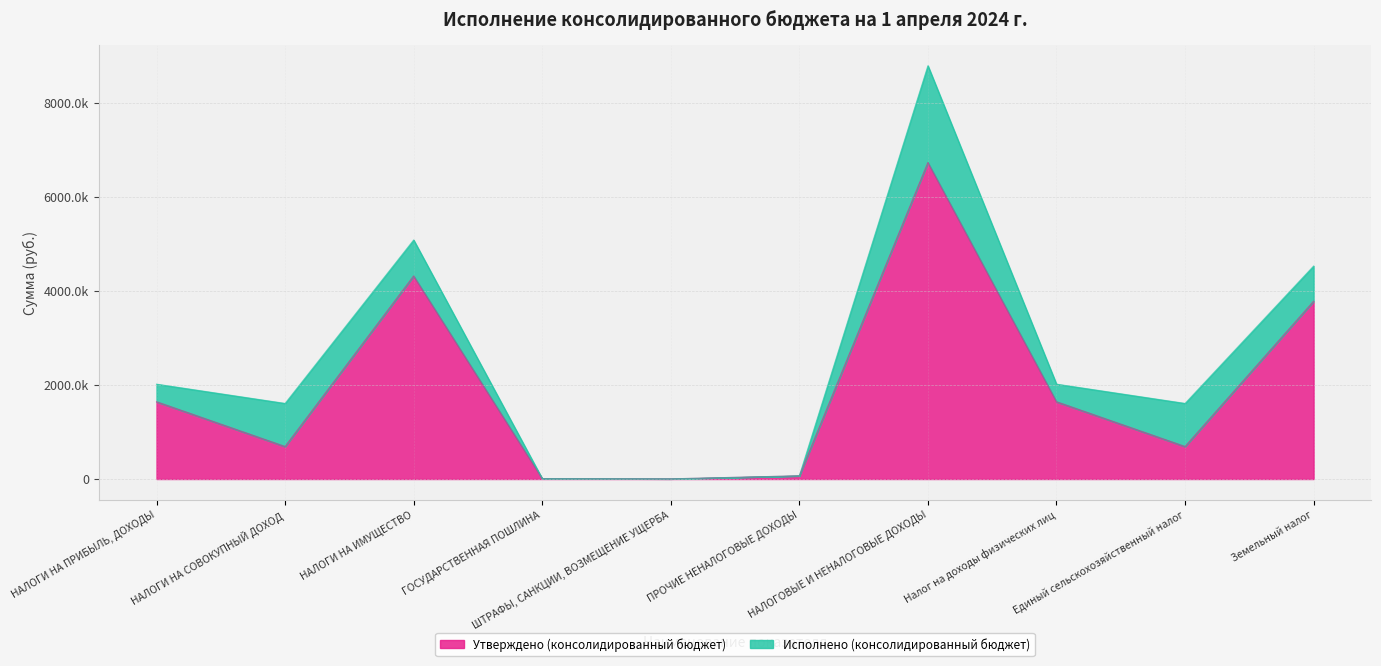

Rank the categories by value from highest to lowest.

НАЛОГОВЫЕ И НЕНАЛОГОВЫЕ ДОХОДЫ, НАЛОГИ НА ИМУЩЕСТВО, Земельный налог, НАЛОГИ НА ПРИБЫЛЬ, ДОХОДЫ, Налог на доходы физических лиц, НАЛОГИ НА СОВОКУПНЫЙ ДОХОД, Единый сельскохозяйственный налог, ПРОЧИЕ НЕНАЛОГОВЫЕ ДОХОДЫ, ГОСУДАРСТВЕННАЯ ПОШЛИНА, ШТРАФЫ, САНКЦИИ, ВОЗМЕЩЕНИЕ УЩЕРБА